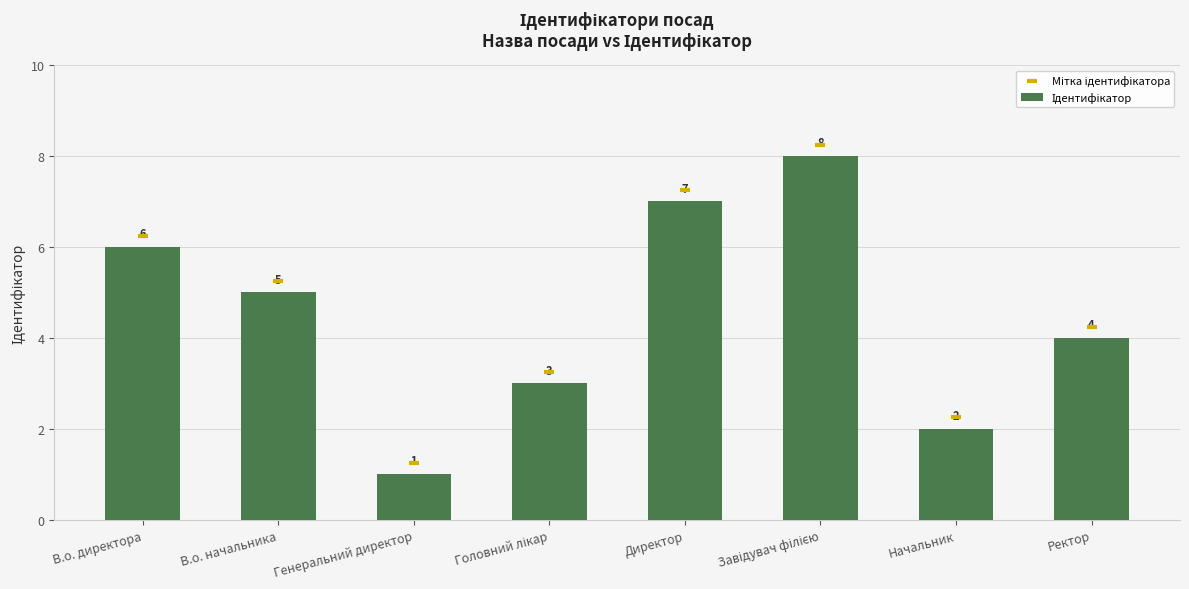

At how many categories does at least one series exceed 4?

5